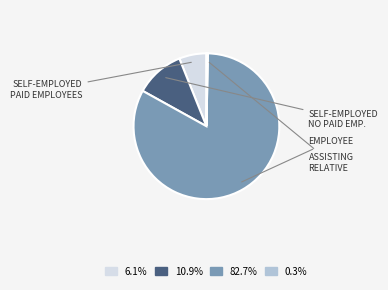

Is there a majority slice in this chart?

Yes